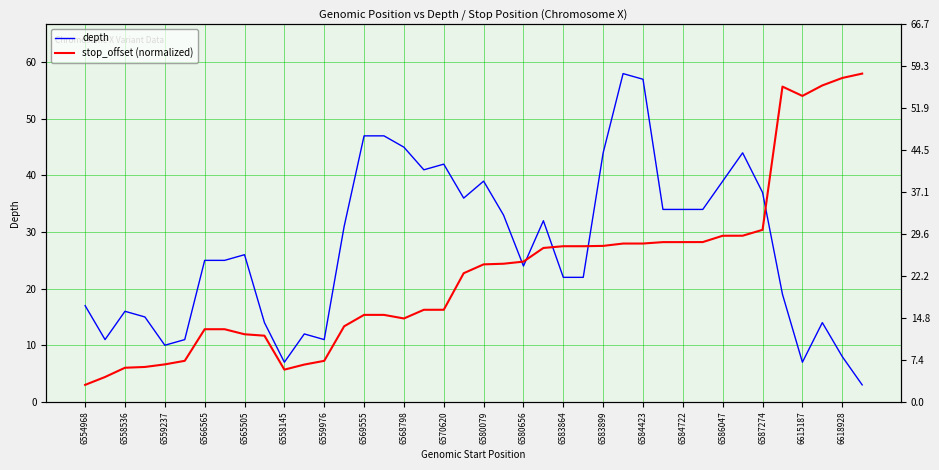

The value of depth at 6583899 is 79.0. True or false?

False